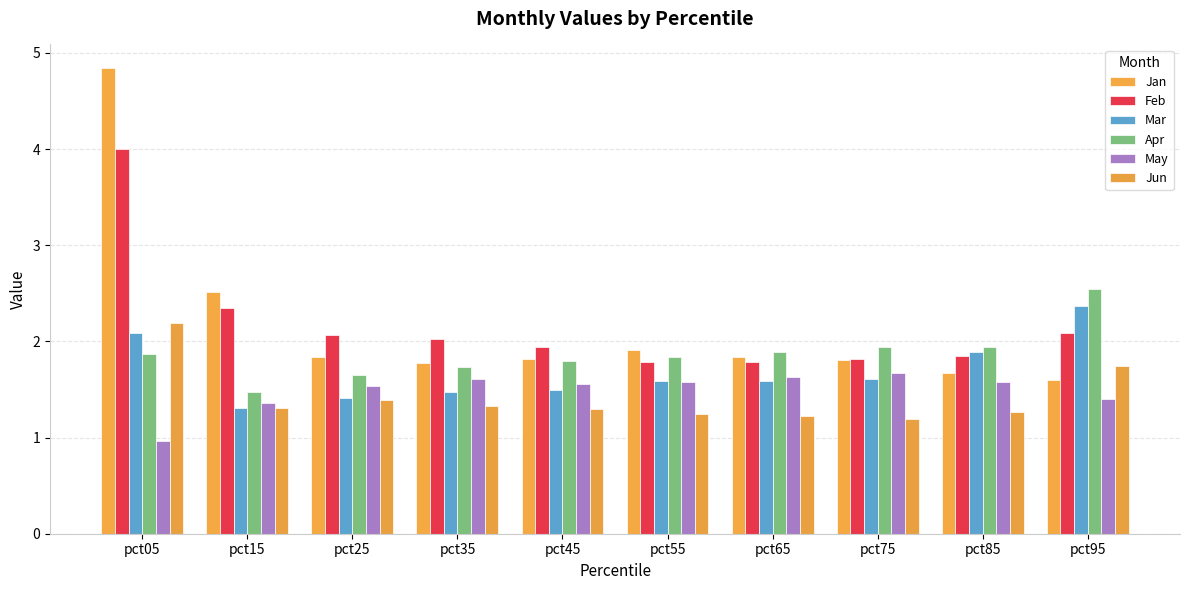

True or false: Mar has a value of 1.2 at pct95.

False